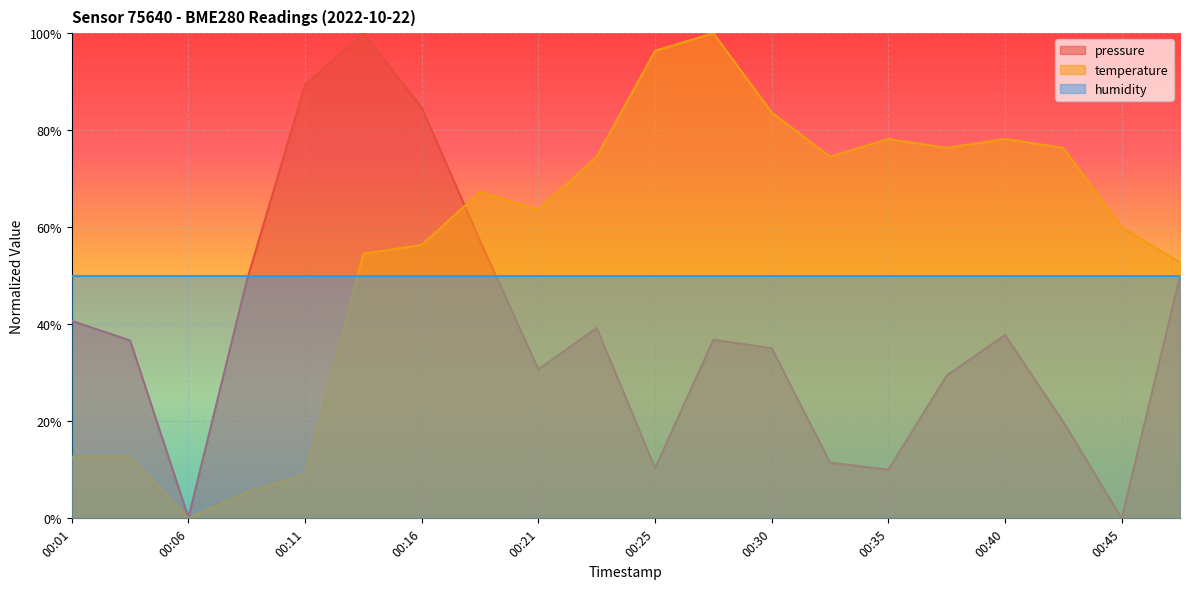

Does the chart display data point markers on the line(s)?

No